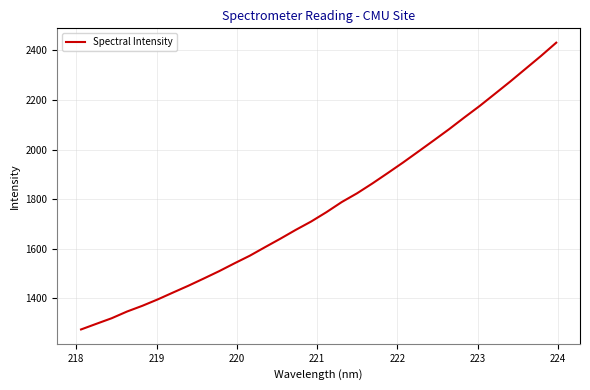

What is the difference between the maximum and minimum values?

1156.3